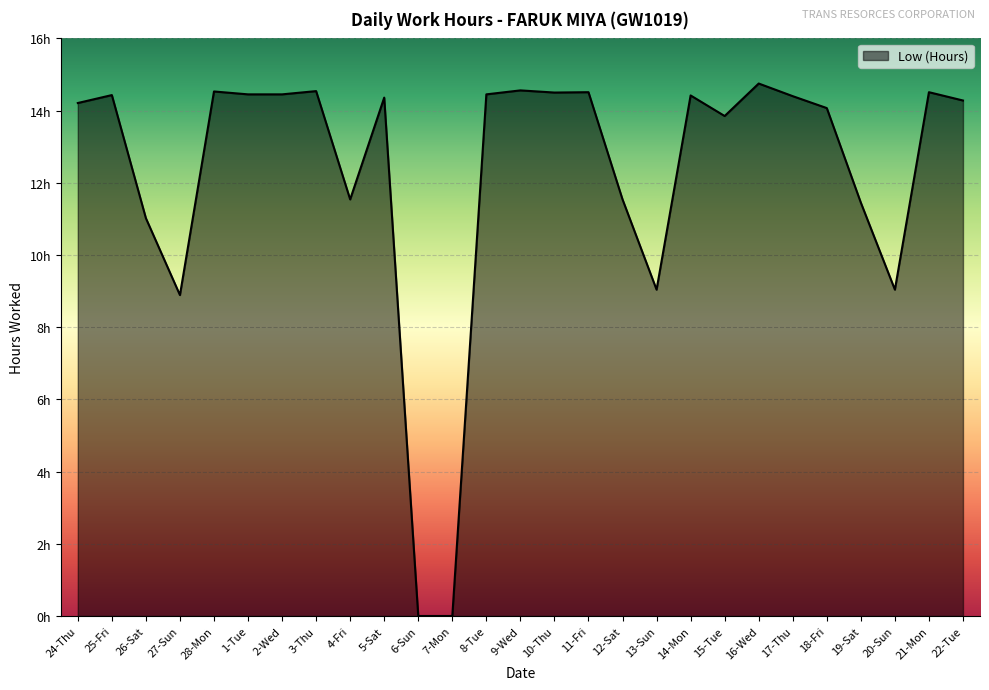

Does the chart display data point markers on the line(s)?

No